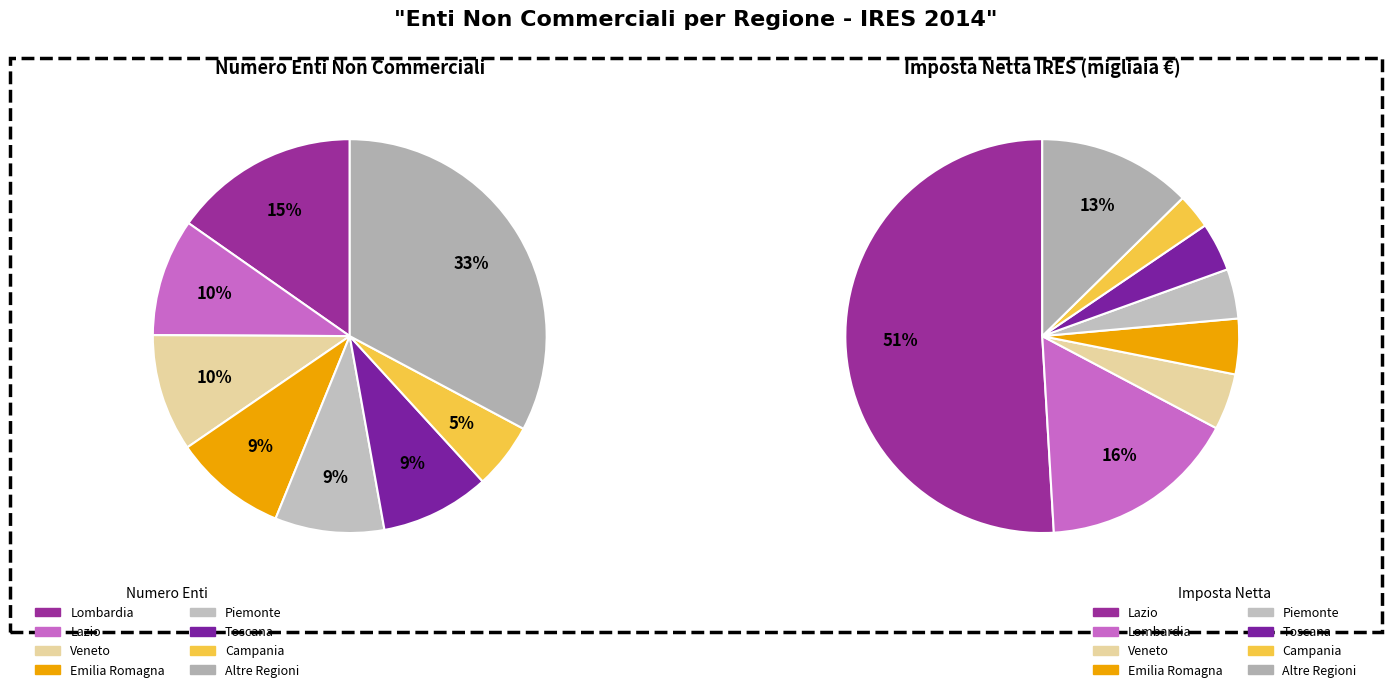

Between imposta_netta and 9, which is larger?

9